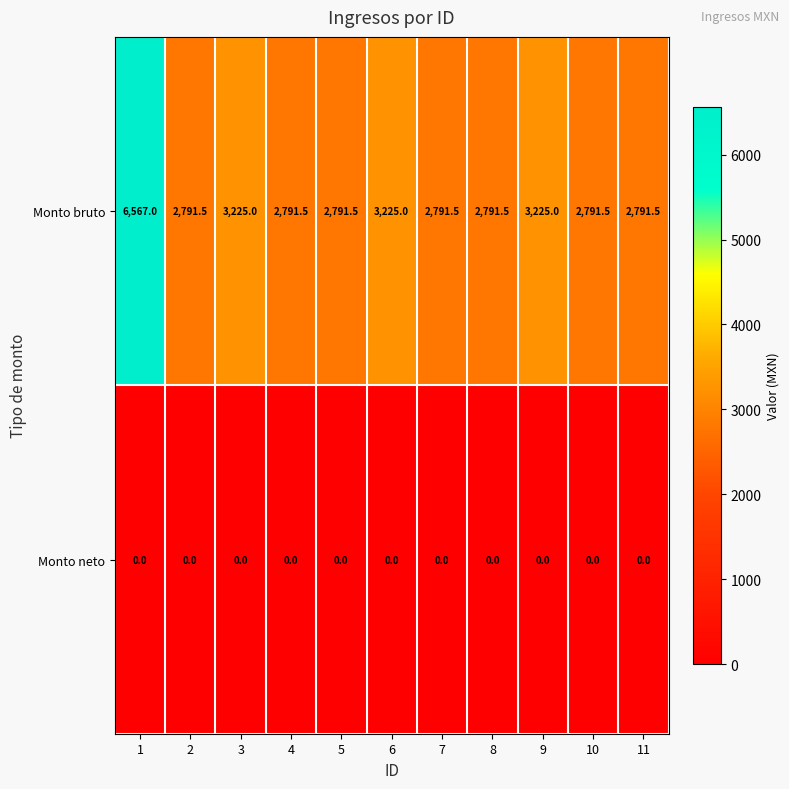

What is the greatest value displayed?

6567.0